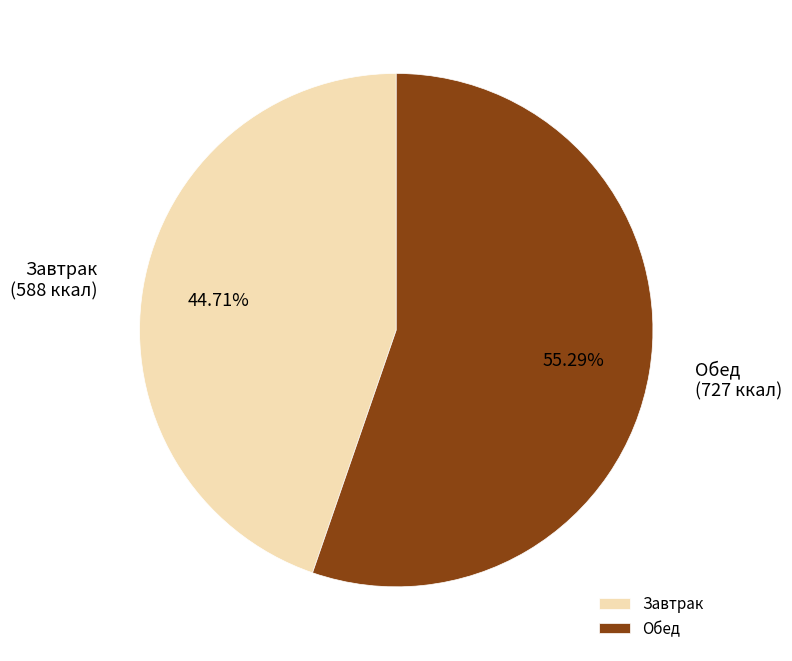

How many segments does this pie chart have?

2